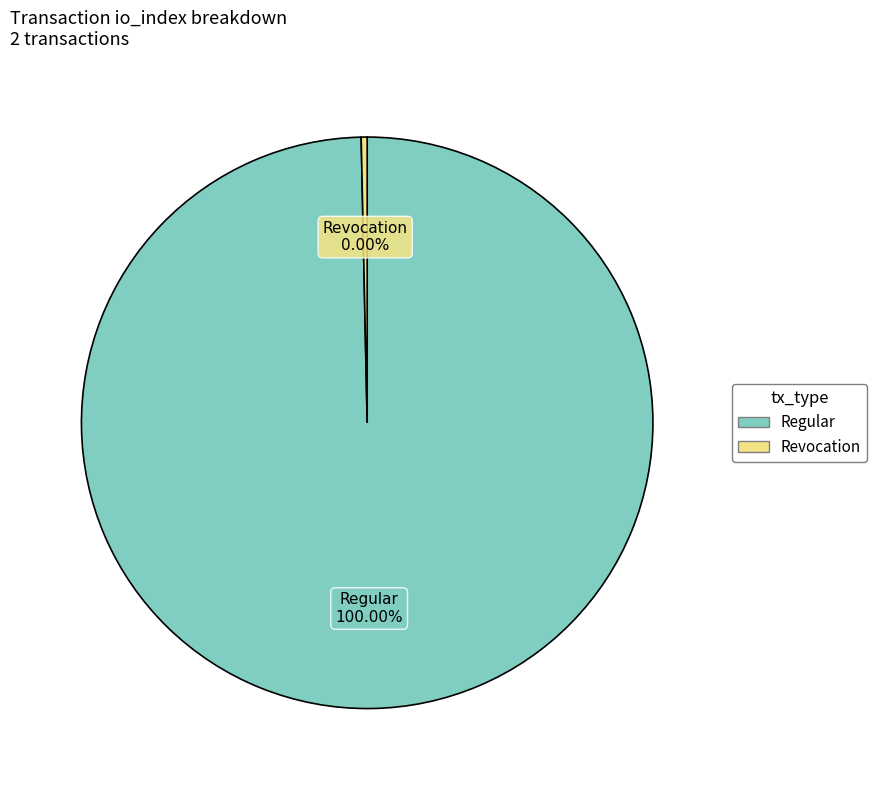

To the nearest percent, what portion does Regular (io_index=298) represent?

100%